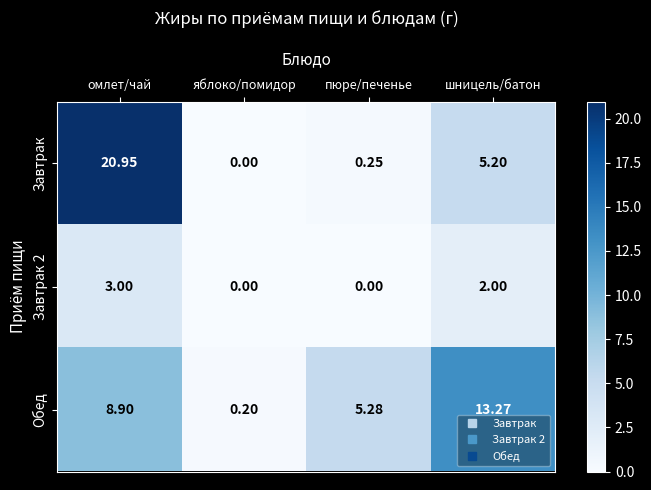

List the labels in order of Обед value, largest first.

шницель/батон, омлет/чай, пюре/печенье, яблоко/помидор